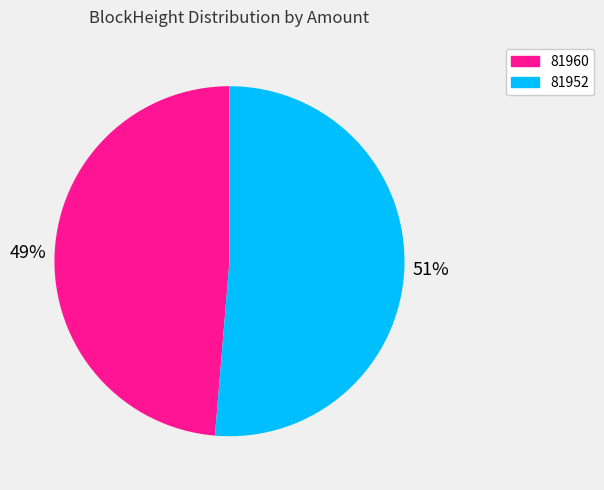

What is the smallest slice in the pie chart?

81960